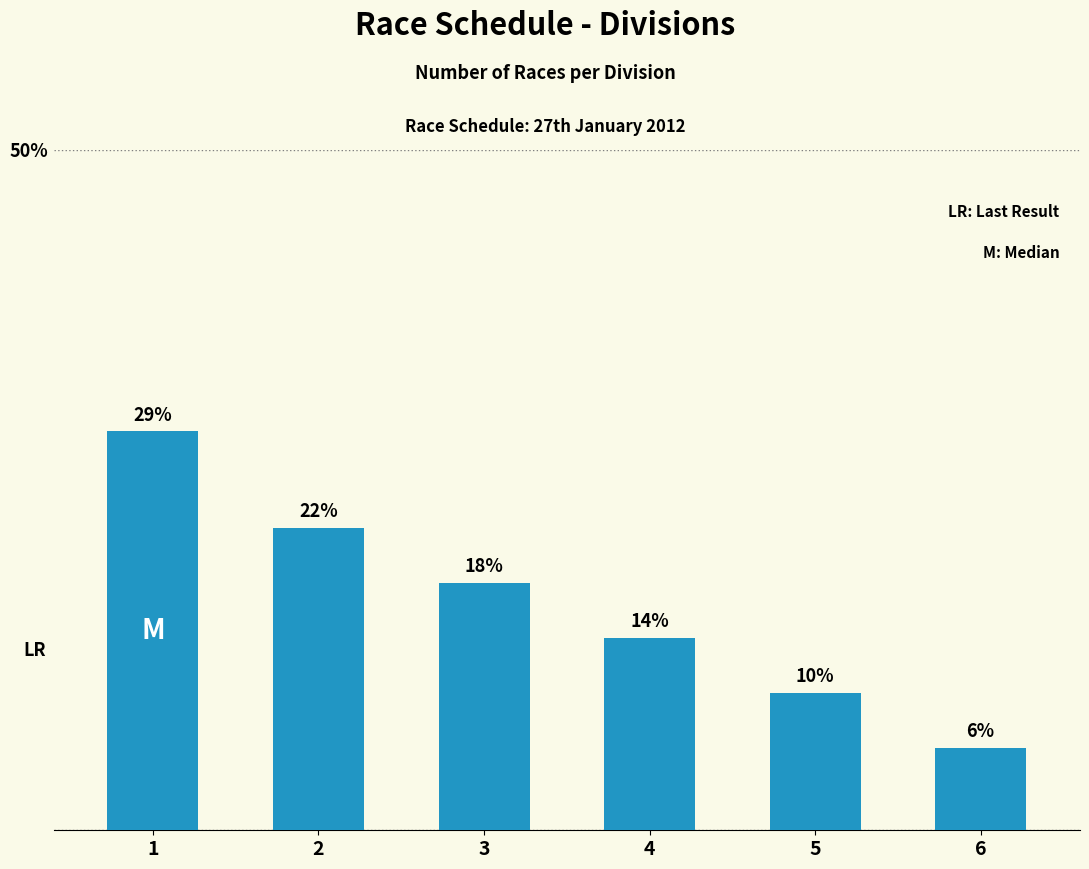

Are the bars horizontal?

No